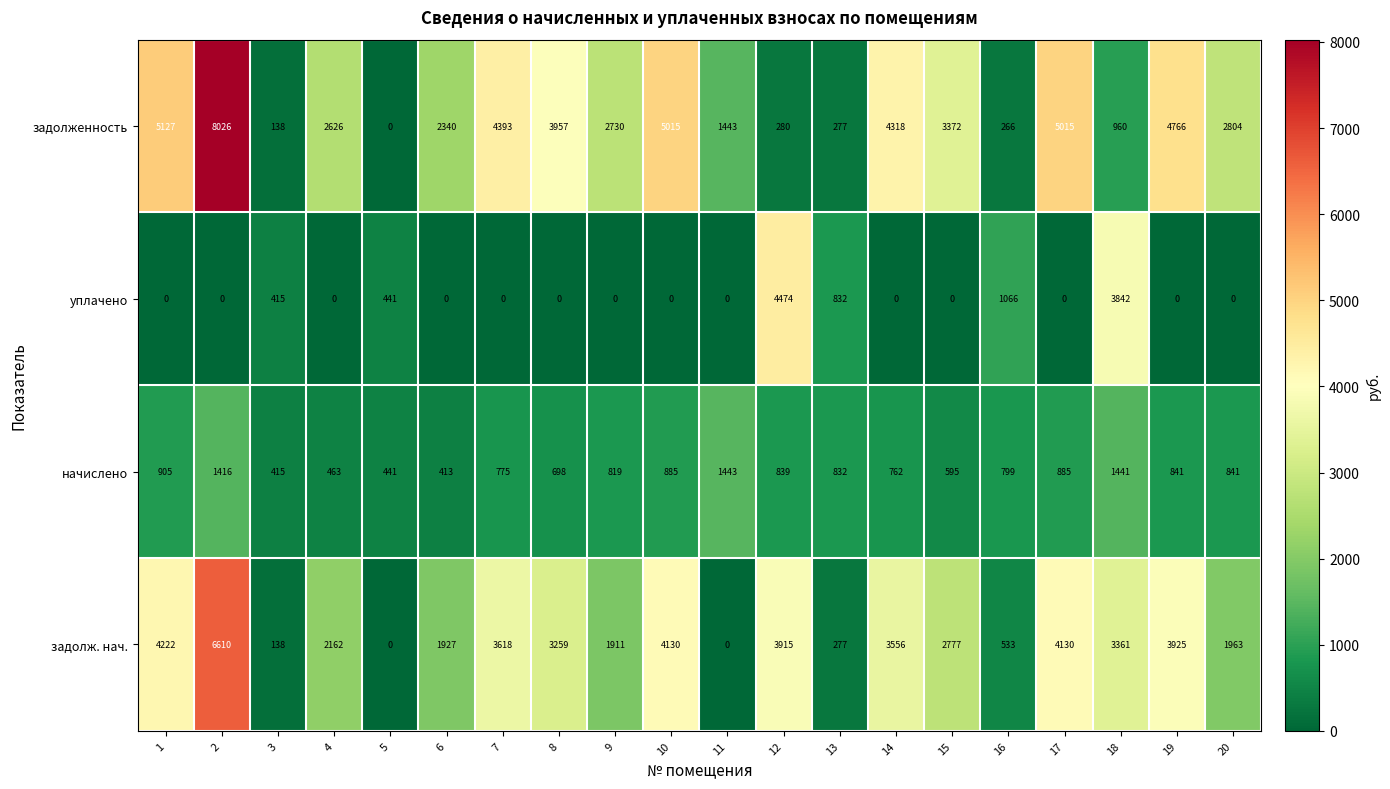

Which series has the widest spread of values?

задолженность